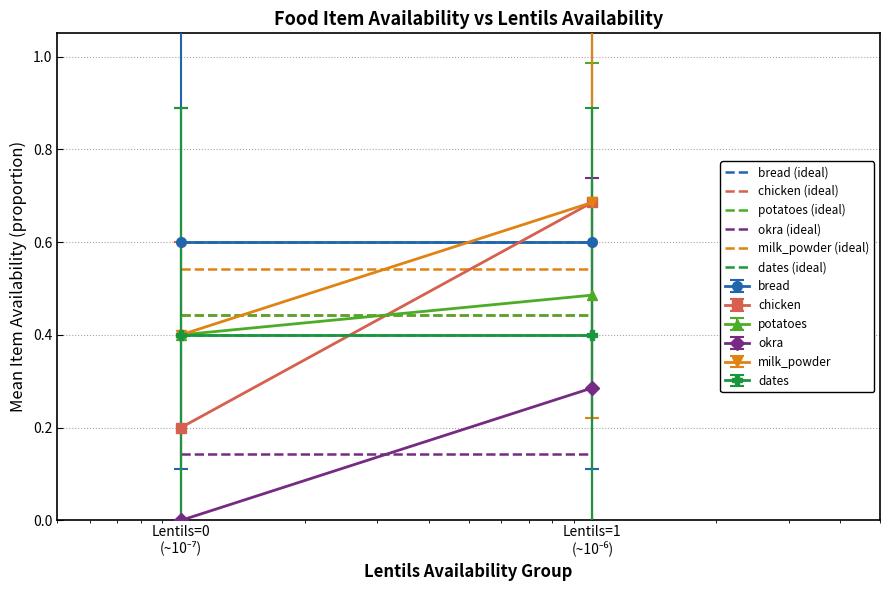

The dates (ideal) series shows 0.5 at Lentils=0
(~10⁻⁷). True or false?

False